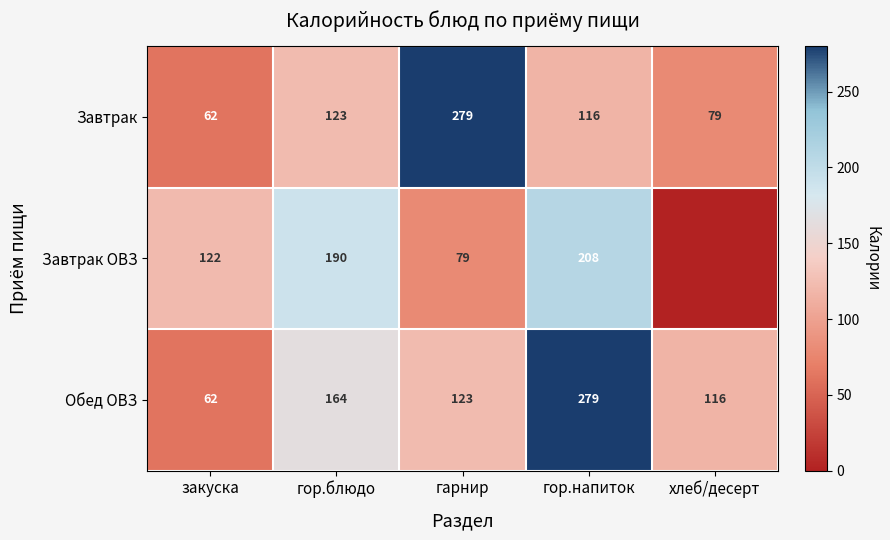

What is the spread (max minus min) of values at гор.напиток?

163